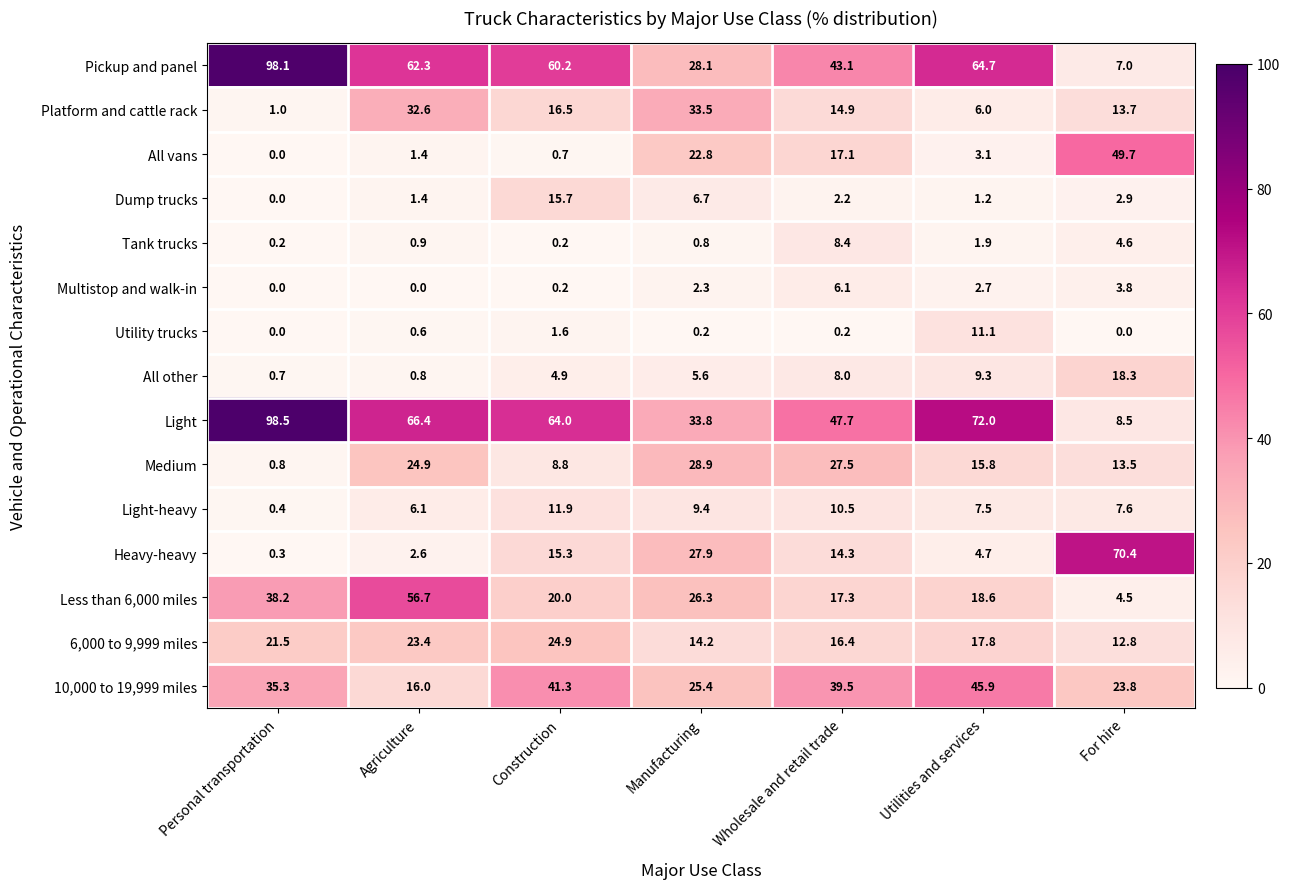

Which category has the highest value in the All other series?

For hire